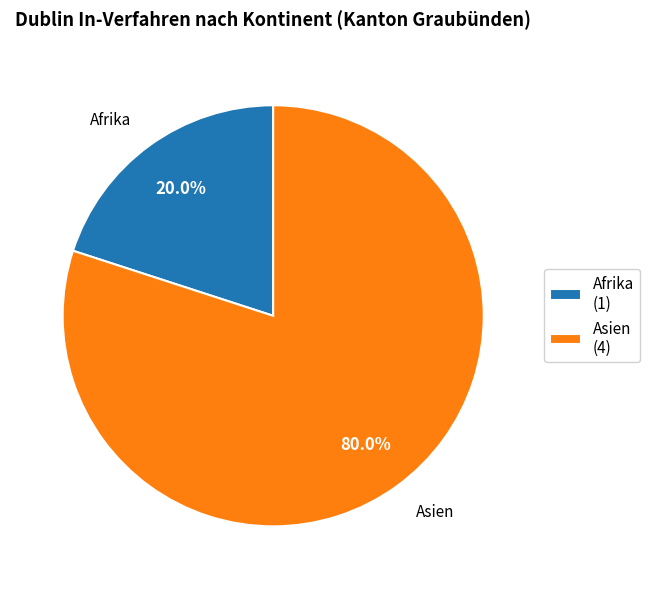

Which has a higher value, Asien (4) or Afrika (1)?

Asien (4)